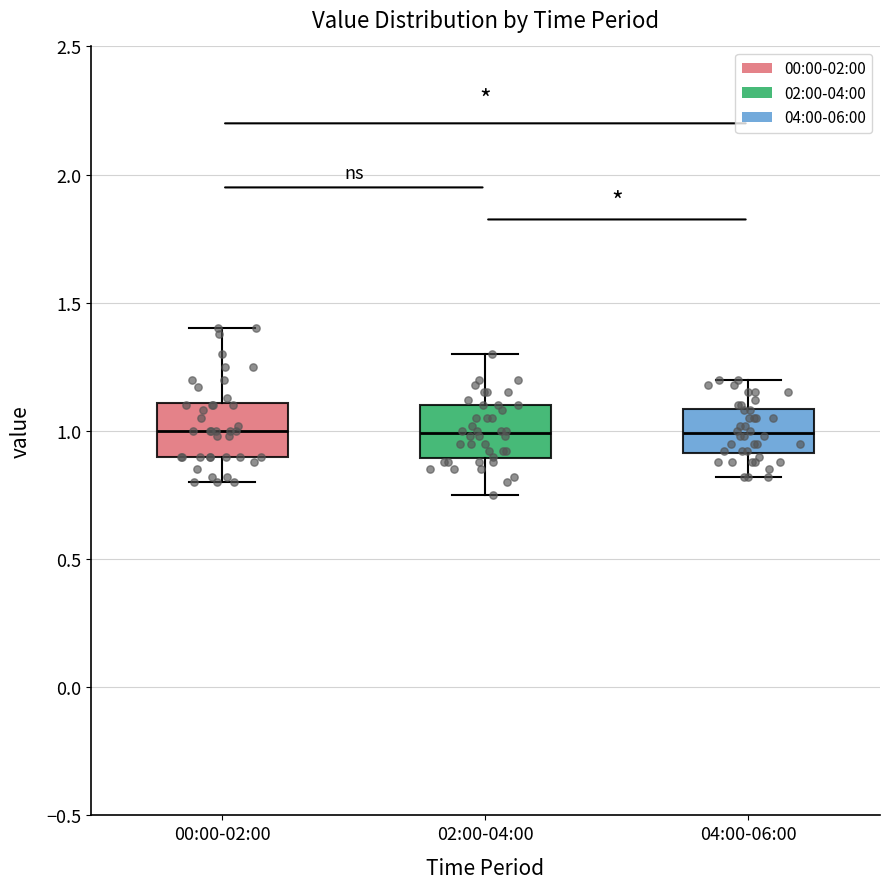

Where is the lower edge of the box for 04:00-06:00 on the y-axis? The values are not printed on the chart, so give them approximately, as read against the axis.

0.90